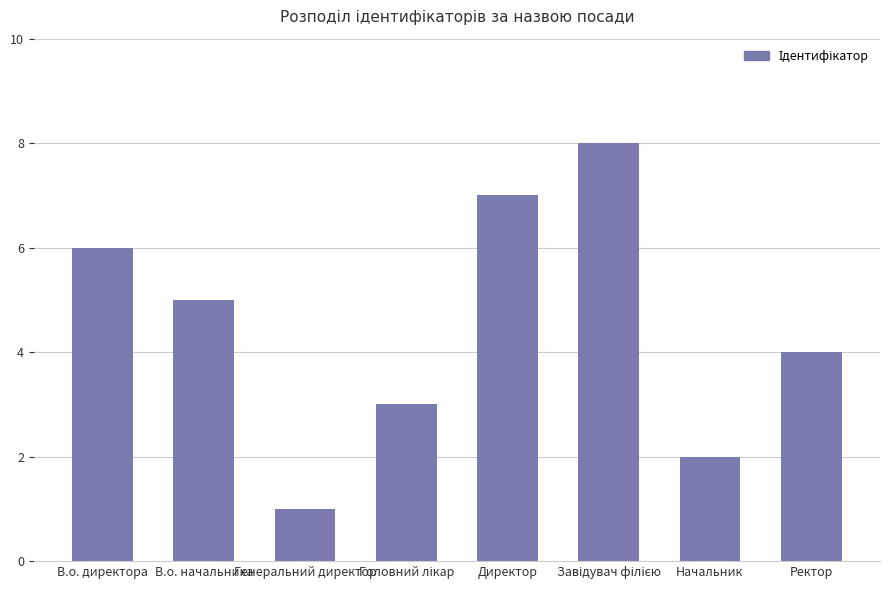

What is the sum of the values at Генеральний директор and Ректор?

5